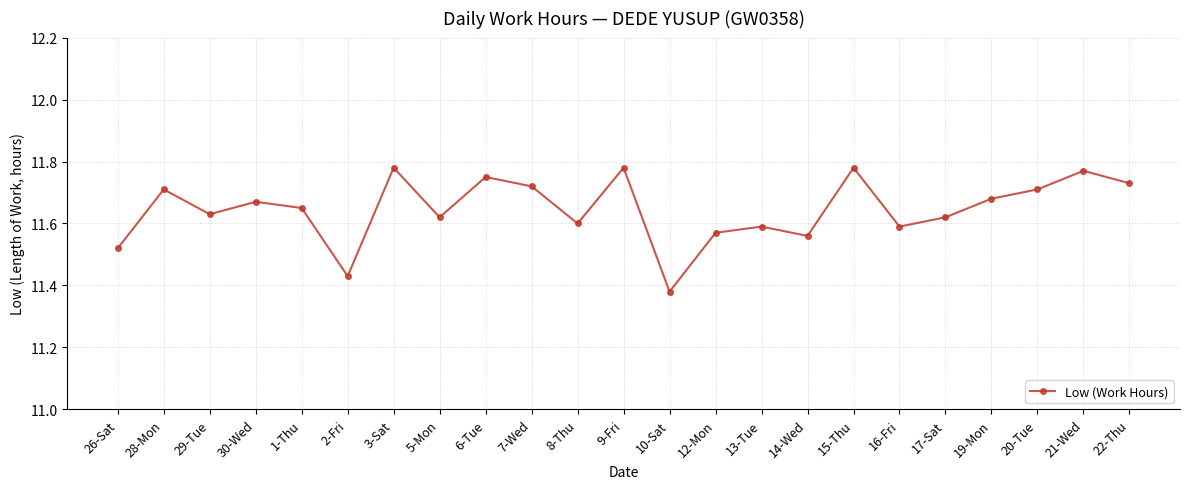

True or false: the data shows 11.7 at 20-Tue.

True